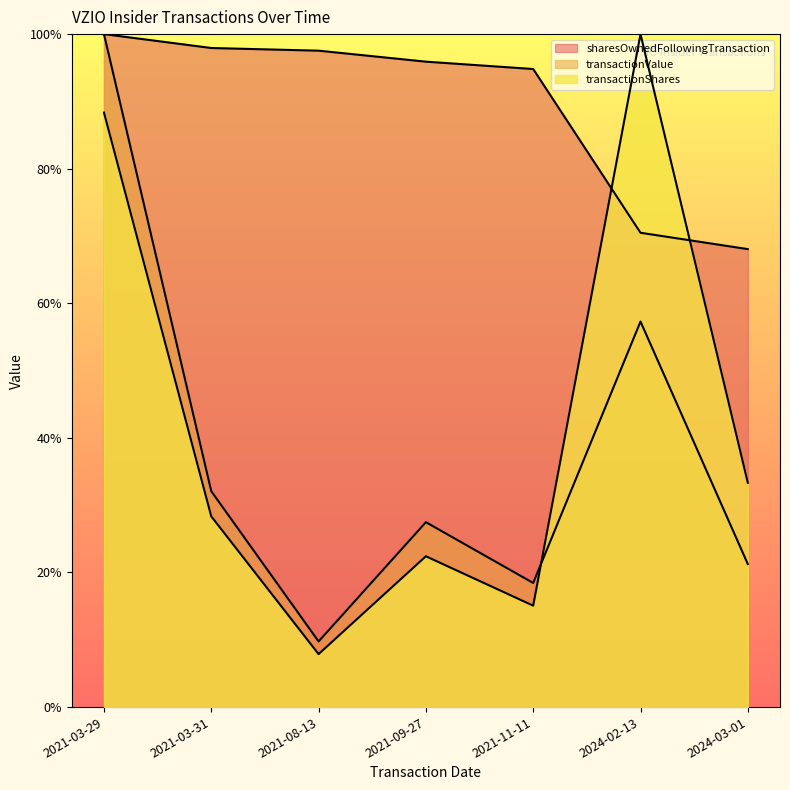

Reading left to right, transcribe all the data shown in this chart.

transactionShares: 2021-03-29=0.9	2021-03-31=0.3	2021-08-13=0.1	2021-09-27=0.2	2021-11-11=0.2	2024-02-13=1.0	2024-03-01=0.3
transactionValue: 2021-03-29=1.0	2021-03-31=0.3	2021-08-13=0.1	2021-09-27=0.3	2021-11-11=0.2	2024-02-13=0.6	2024-03-01=0.2
sharesOwnedFollowingTransaction: 2021-03-29=1.0	2021-03-31=1.0	2021-08-13=1.0	2021-09-27=1.0	2021-11-11=0.9	2024-02-13=0.7	2024-03-01=0.7